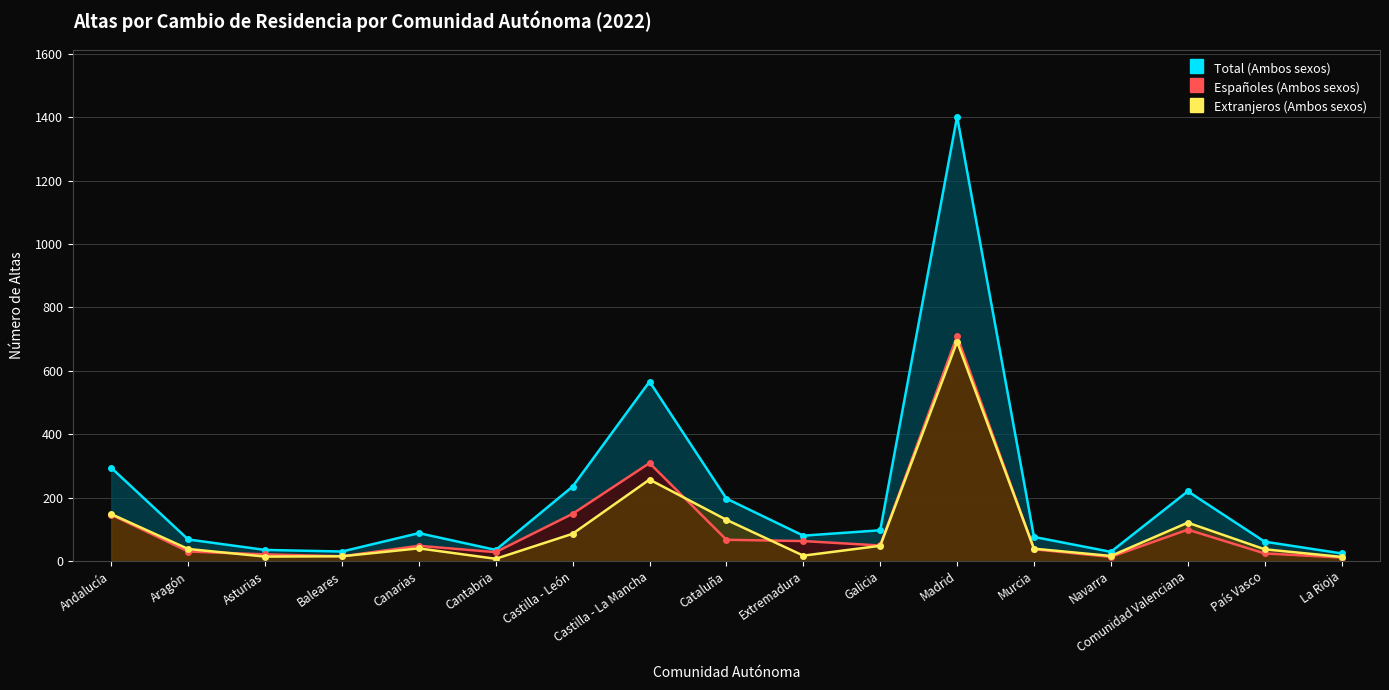

True or false: Españoles (Ambos sexos) has more than 1 points higher than both neighbors.

True